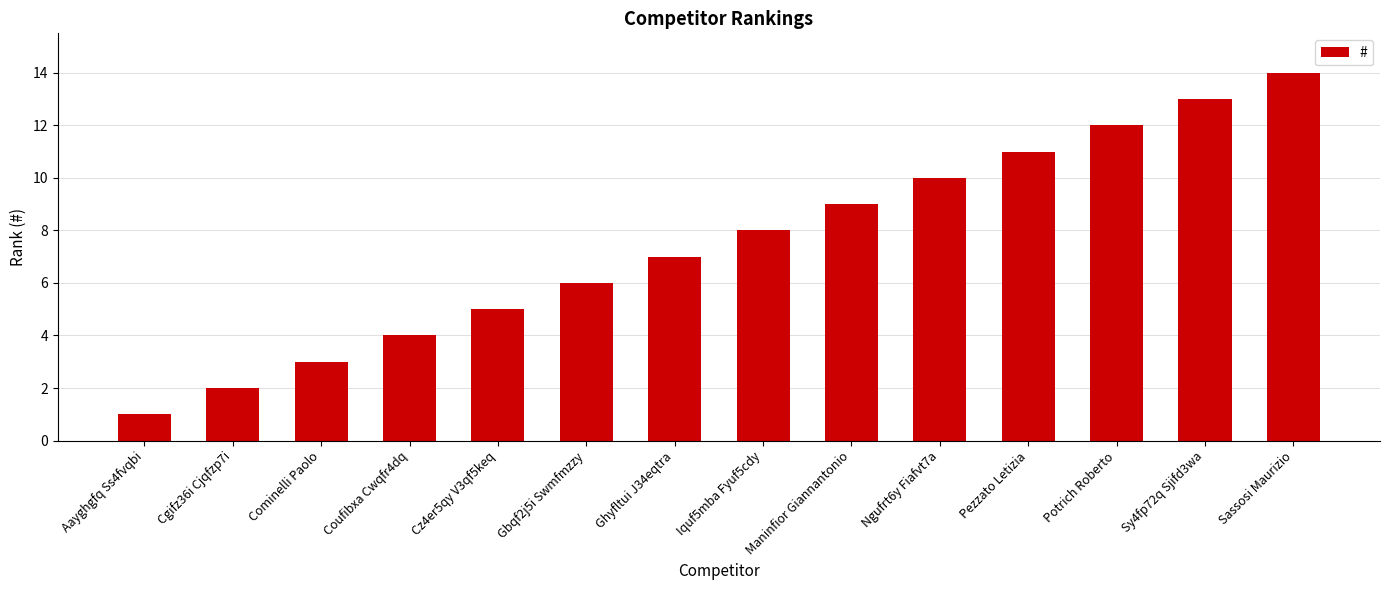

List the labels in order of value, largest first.

Sassosi Maurizio, Sy4fp72q Sjifd3wa, Potrich Roberto, Pezzato Letizia, Ngufrt6y Fiafvt7a, Maninfior Giannantonio, Iquf5mba Fyuf5cdy, Ghyfltui J34eqtra, Gbqf2j5i Swmfmzzy, Cz4er5qy V3qf5keq, Coufibxa Cwqfr4dq, Cominelli Paolo, Cgifz36i Cjqfzp7i, Aayghgfq Ss4fvqbi